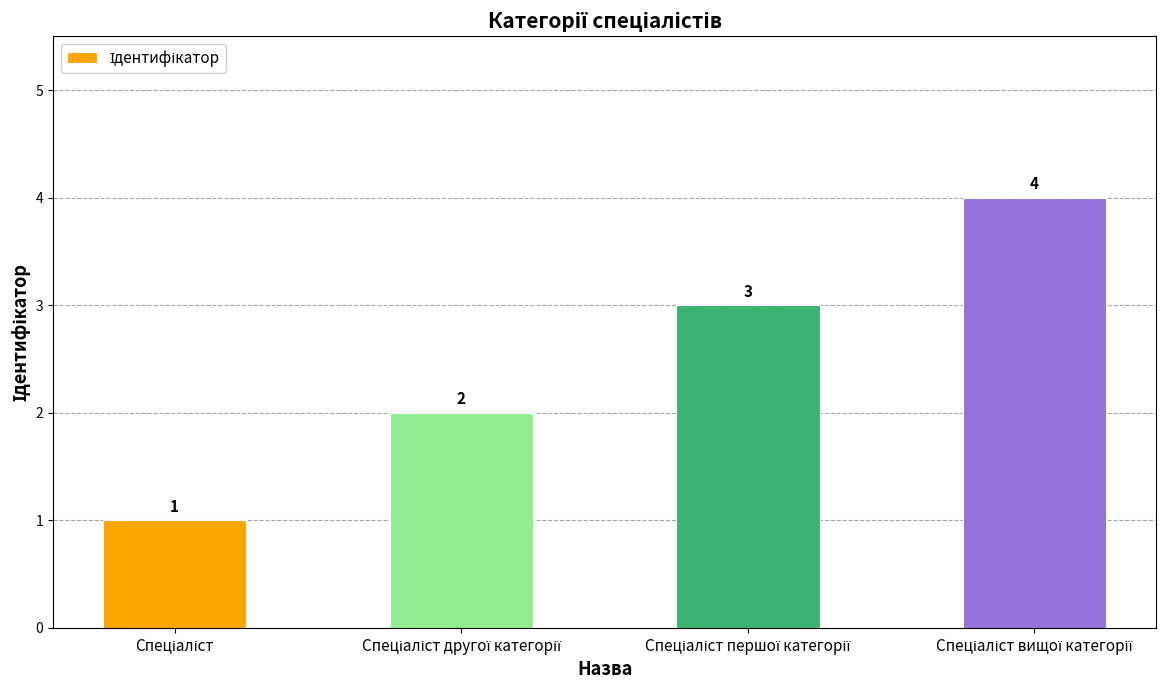

What is the difference between the maximum and minimum values?

3